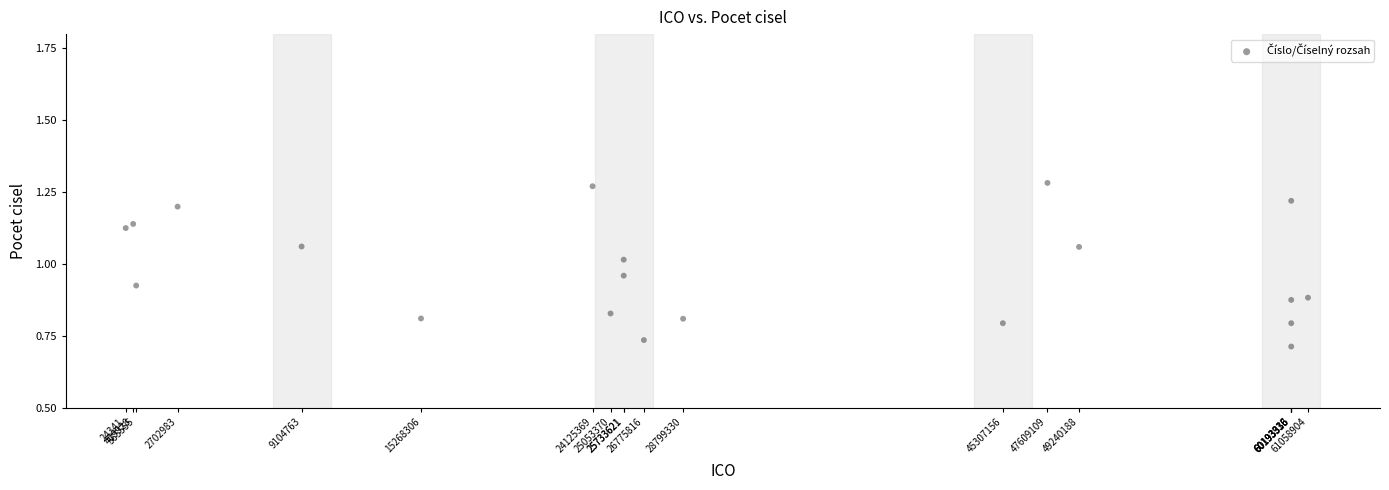

What is the range of Y values (max minus min)?

0.6